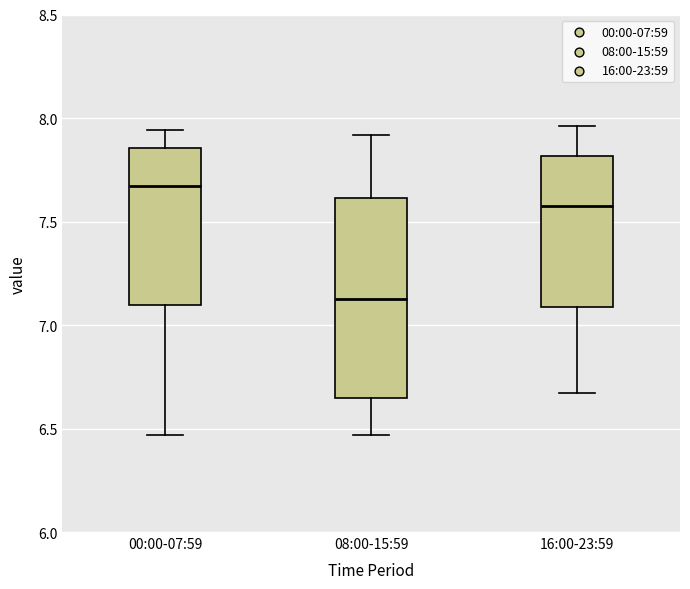

Which box's median line is the highest?

00:00-07:59